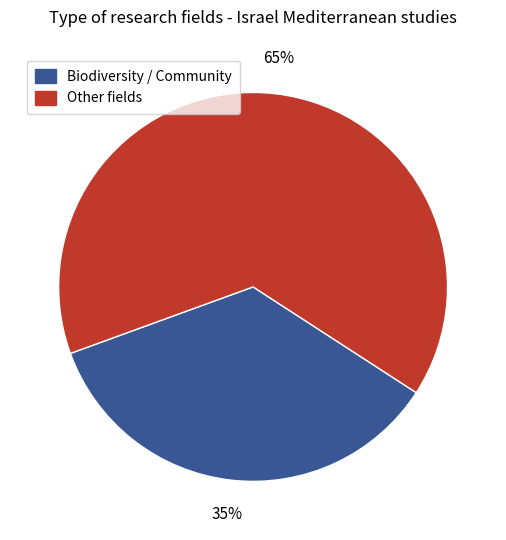

To the nearest percent, what is the average slice percentage?

50%